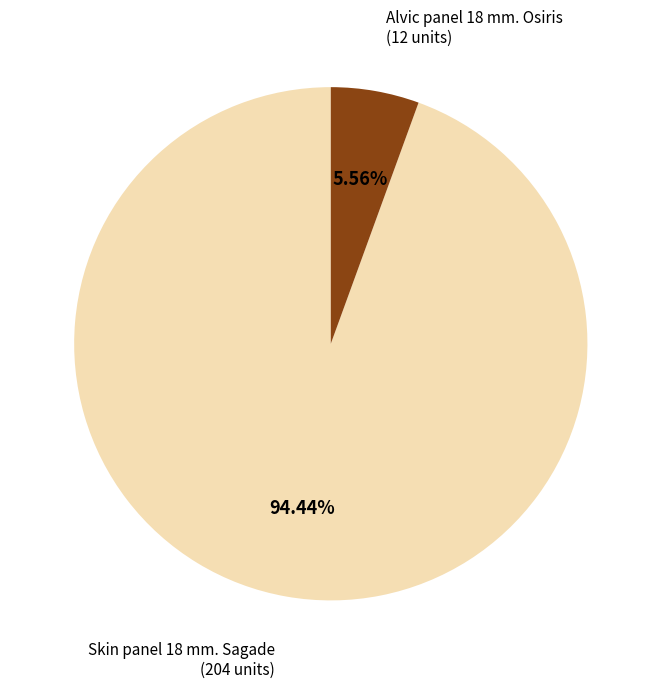

How many slices are in this pie chart?

2